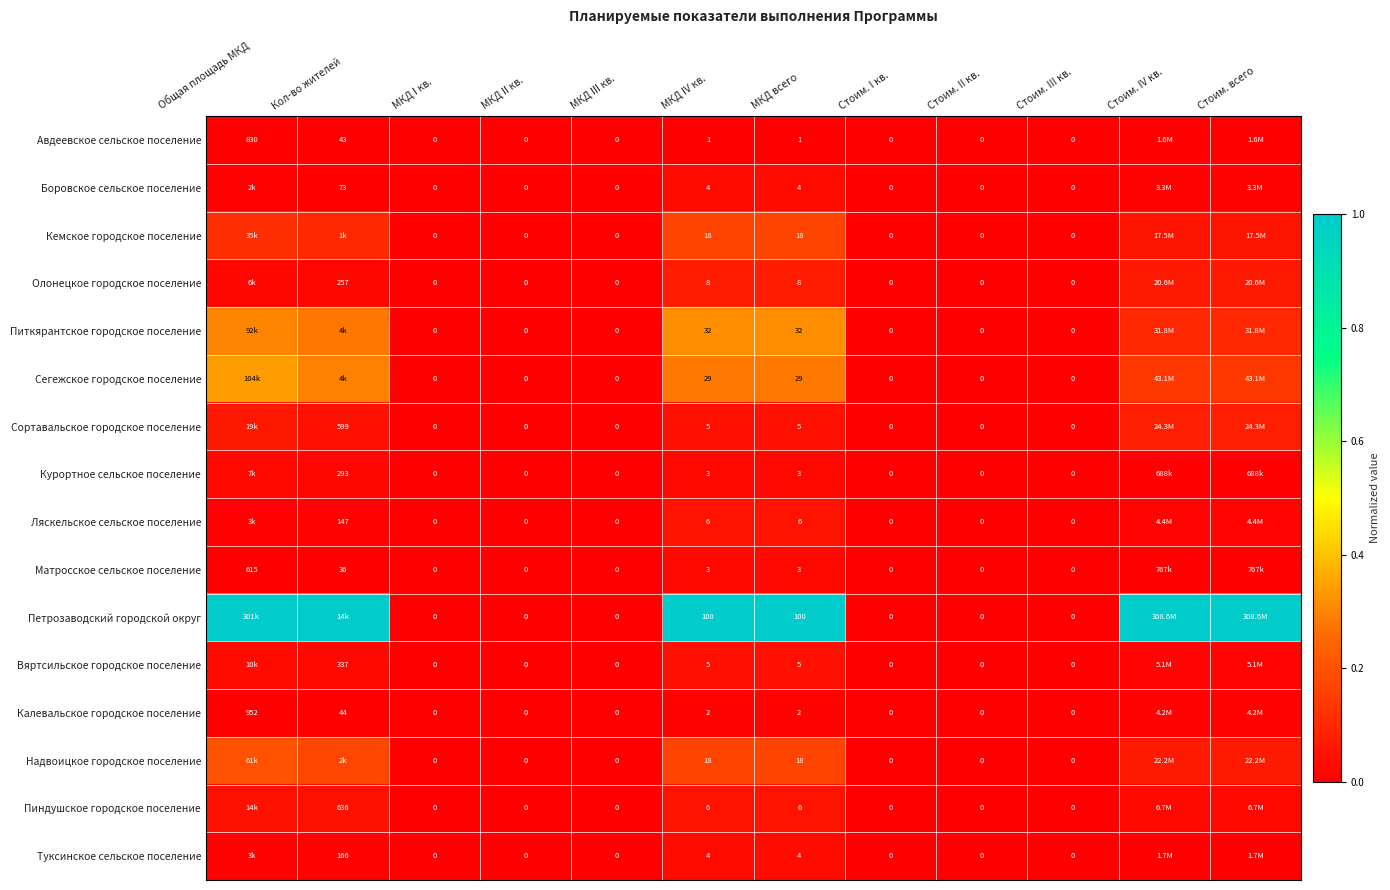

Between МКД III кв. and МКД IV кв., which series saw the biggest shift?

Петрозаводский городской округ